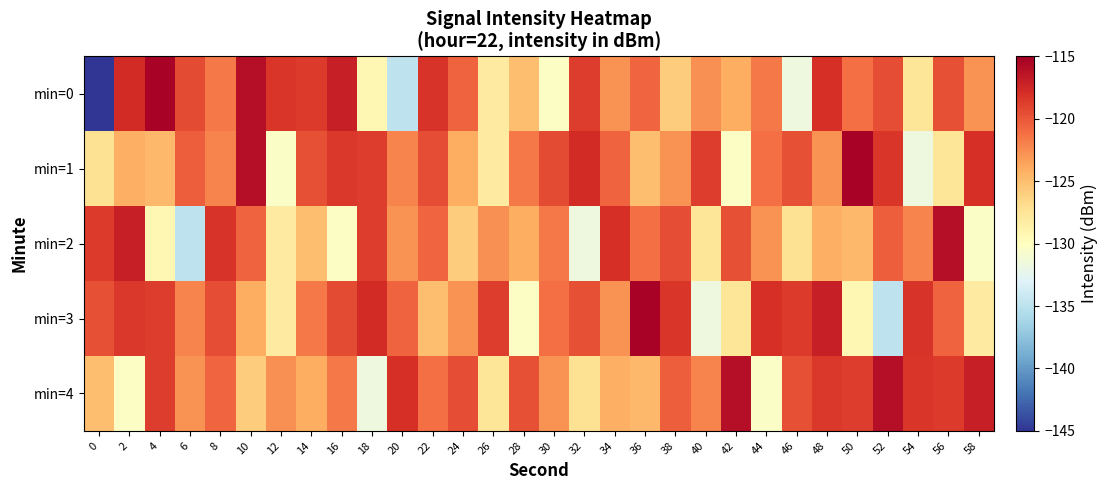

Reading left to right, list all the values displayed in this chart.

min=0: 0=-145.4	2=-117.8	4=-115.3	6=-119.4	8=-121.7	10=-116.0	12=-118.4	14=-118.6	16=-117.1	18=-129.3	20=-134.9	22=-118.2	24=-120.6	26=-128.1	28=-125.0	30=-130.3	32=-118.7	34=-122.8	36=-120.7	38=-125.8	40=-122.7	42=-124.1	44=-121.7	46=-131.7	48=-118.0	50=-121.1	52=-119.6	54=-127.7	56=-119.6	58=-122.8
min=1: 0=-127.2	2=-124.2	4=-124.7	6=-120.3	8=-122.0	10=-116.0	12=-130.4	14=-119.7	16=-118.4	18=-118.7	20=-122.0	22=-119.6	24=-124.1	26=-128.1	28=-121.7	30=-119.4	32=-117.8	34=-120.6	36=-125.0	38=-122.8	40=-118.7	42=-130.3	44=-121.1	46=-119.6	48=-122.8	50=-115.3	52=-118.4	54=-131.7	56=-127.7	58=-118.0
min=2: 0=-118.6	2=-117.1	4=-129.3	6=-134.9	8=-118.2	10=-120.6	12=-128.1	14=-125.0	16=-130.3	18=-118.7	20=-122.8	22=-120.7	24=-125.8	26=-122.7	28=-124.1	30=-121.7	32=-131.7	34=-118.0	36=-121.1	38=-119.6	40=-127.7	42=-119.6	44=-122.8	46=-127.2	48=-124.2	50=-124.7	52=-120.3	54=-122.0	56=-116.0	58=-130.4
min=3: 0=-119.7	2=-118.4	4=-118.7	6=-122.0	8=-119.6	10=-124.1	12=-128.1	14=-121.7	16=-119.4	18=-117.8	20=-120.6	22=-125.0	24=-122.8	26=-118.7	28=-130.3	30=-121.1	32=-119.6	34=-122.8	36=-115.3	38=-118.4	40=-131.7	42=-127.7	44=-118.0	46=-118.6	48=-117.1	50=-129.3	52=-134.9	54=-118.2	56=-120.6	58=-128.1
min=4: 0=-125.0	2=-130.3	4=-118.7	6=-122.8	8=-120.7	10=-125.8	12=-122.7	14=-124.1	16=-121.7	18=-131.7	20=-118.0	22=-121.1	24=-119.6	26=-127.7	28=-119.6	30=-122.8	32=-127.2	34=-124.2	36=-124.7	38=-120.3	40=-122.0	42=-116.0	44=-130.4	46=-119.7	48=-118.4	50=-118.7	52=-116.0	54=-118.4	56=-118.6	58=-117.1